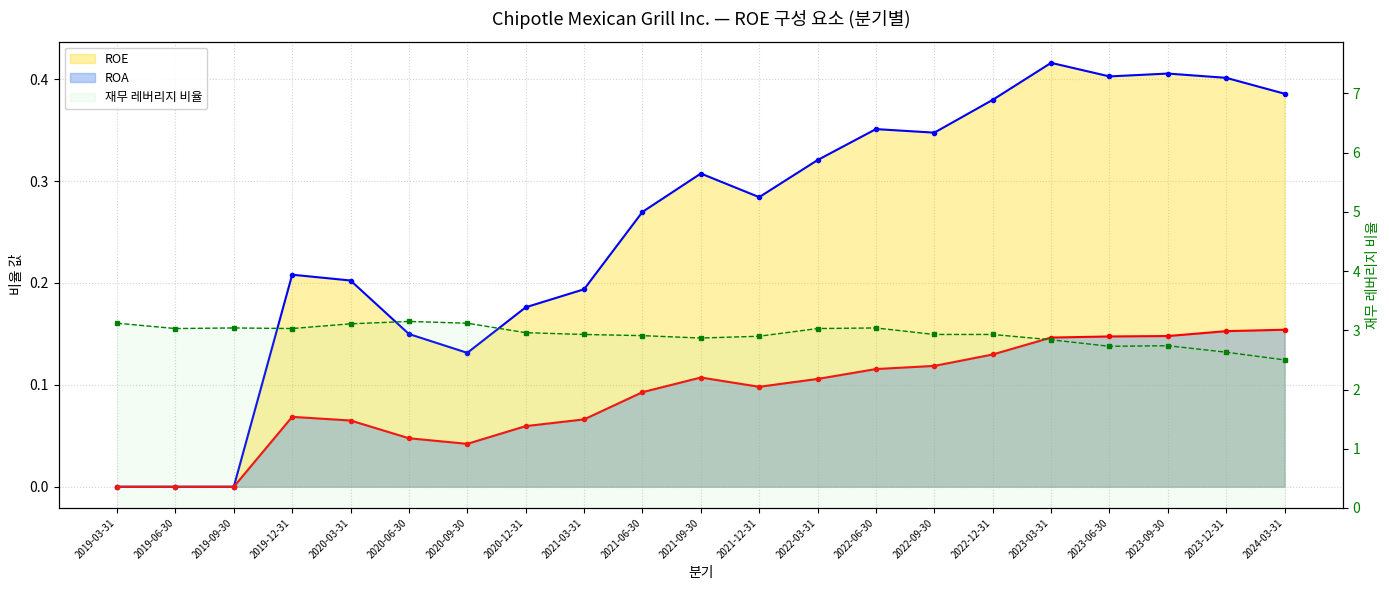

Which series has the largest total across all categories?

재무 레버리지 비율